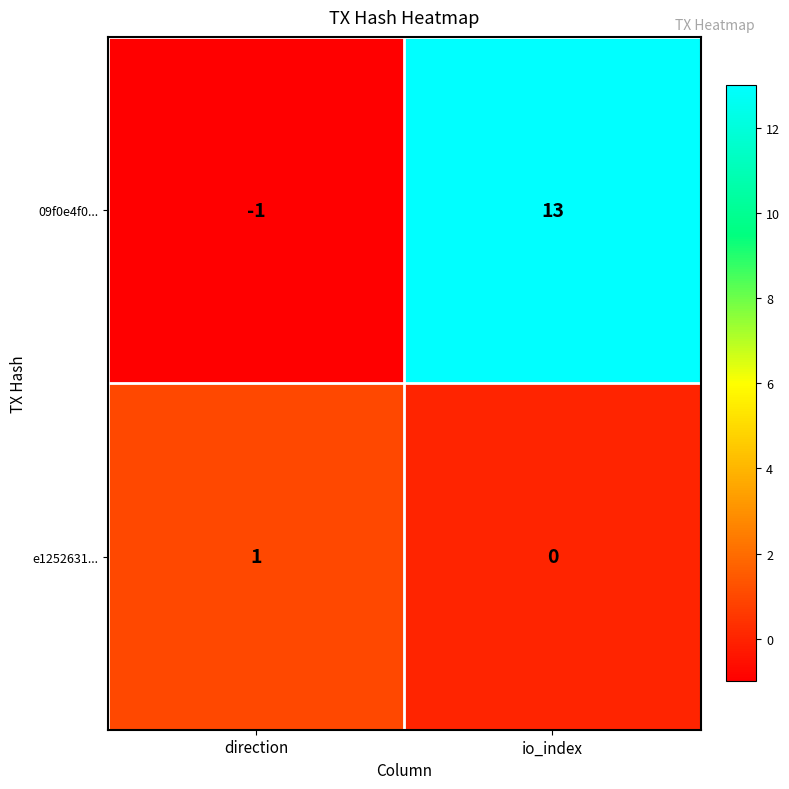

Which series has the widest spread of values?

09f0e4f0...